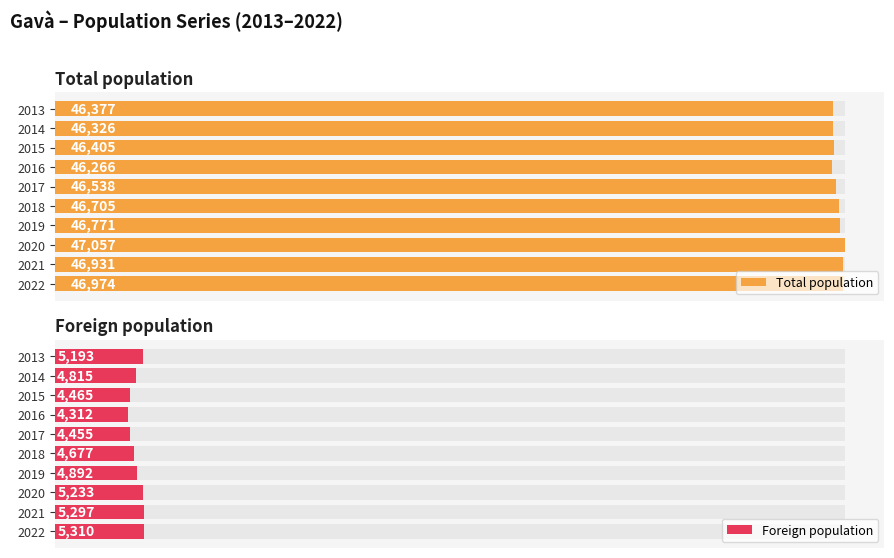

What is the average value of the Foreign population series?

4865